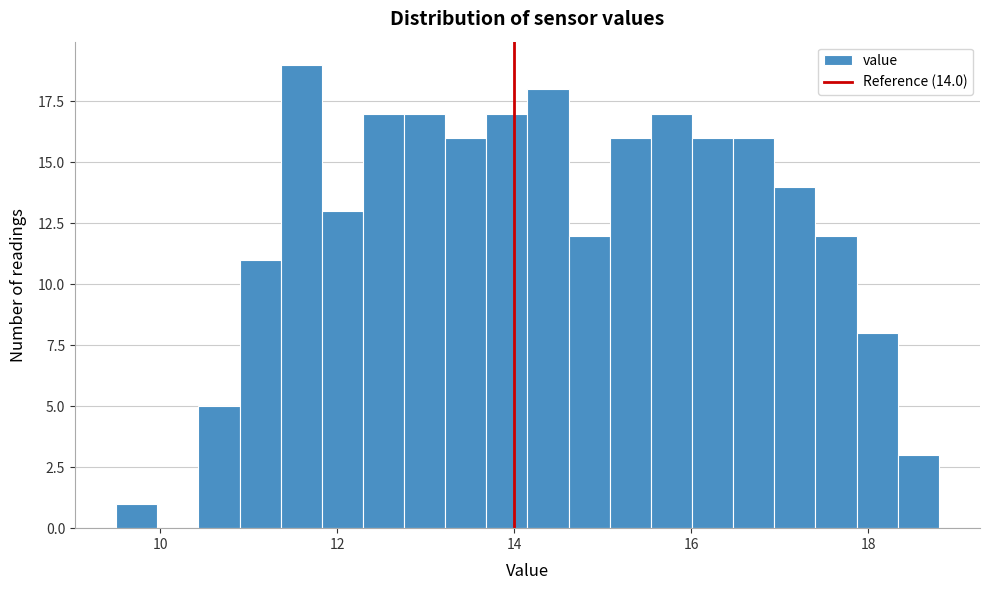

Read against the x-axis, roughly where is the centre of the tallest bar?

11.6